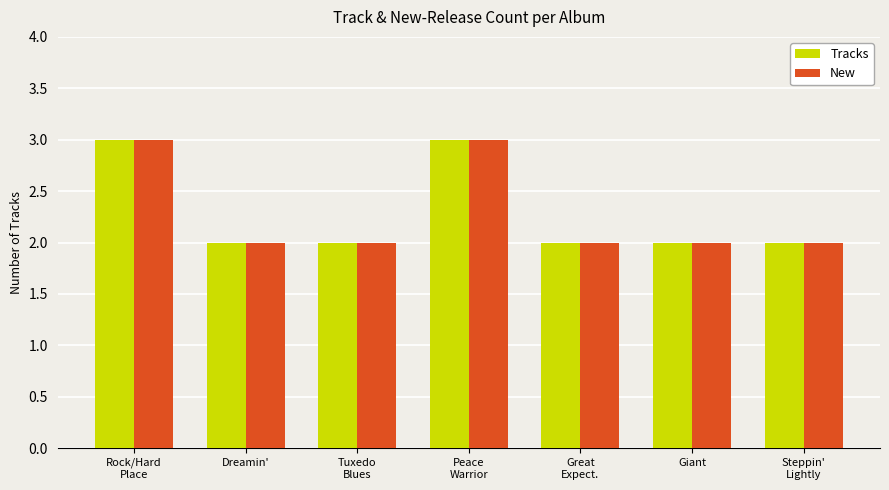

Is it true that New equals 2 at Giant?

True